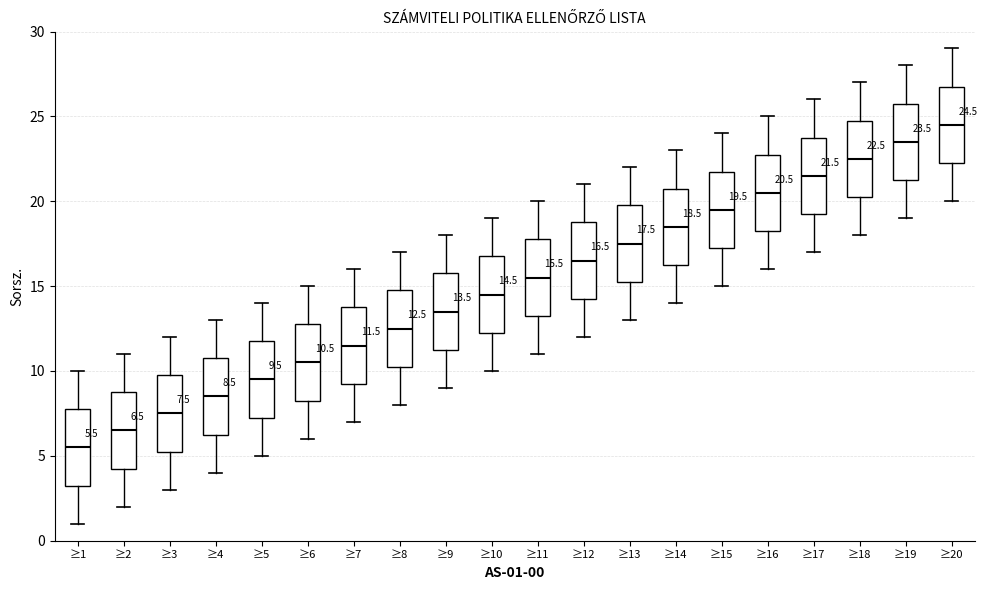

Which box's median line is the lowest?

≥1